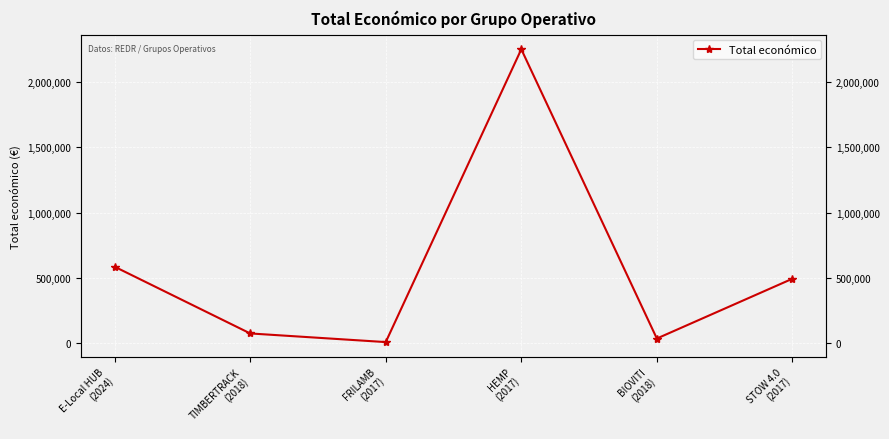

What position from the left is TIMBERTRACK
(2018)?

2